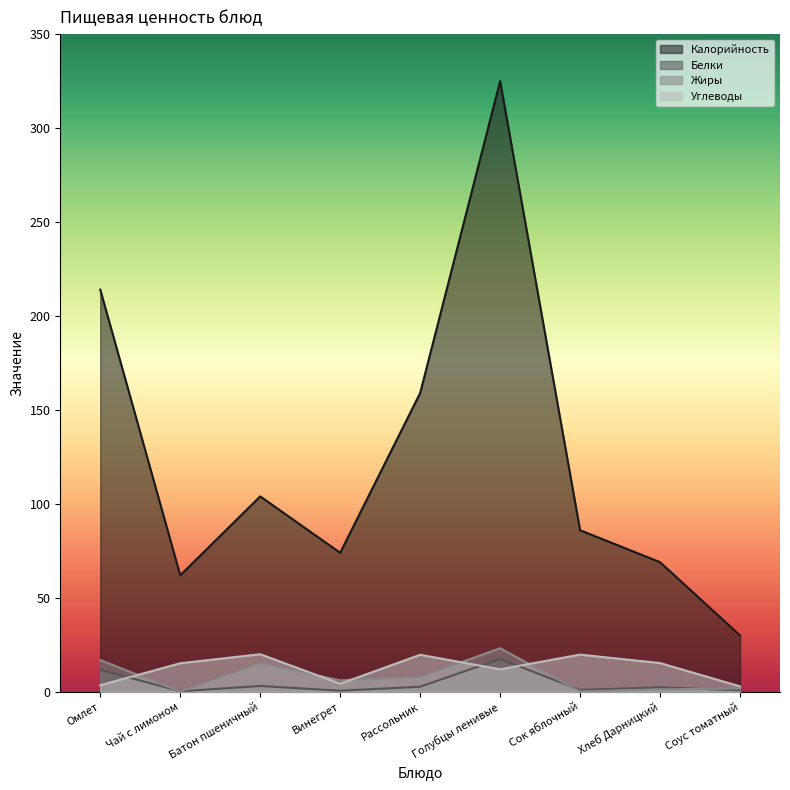

At which category does the chart reach its peak across all series?

Голубцы ленивые